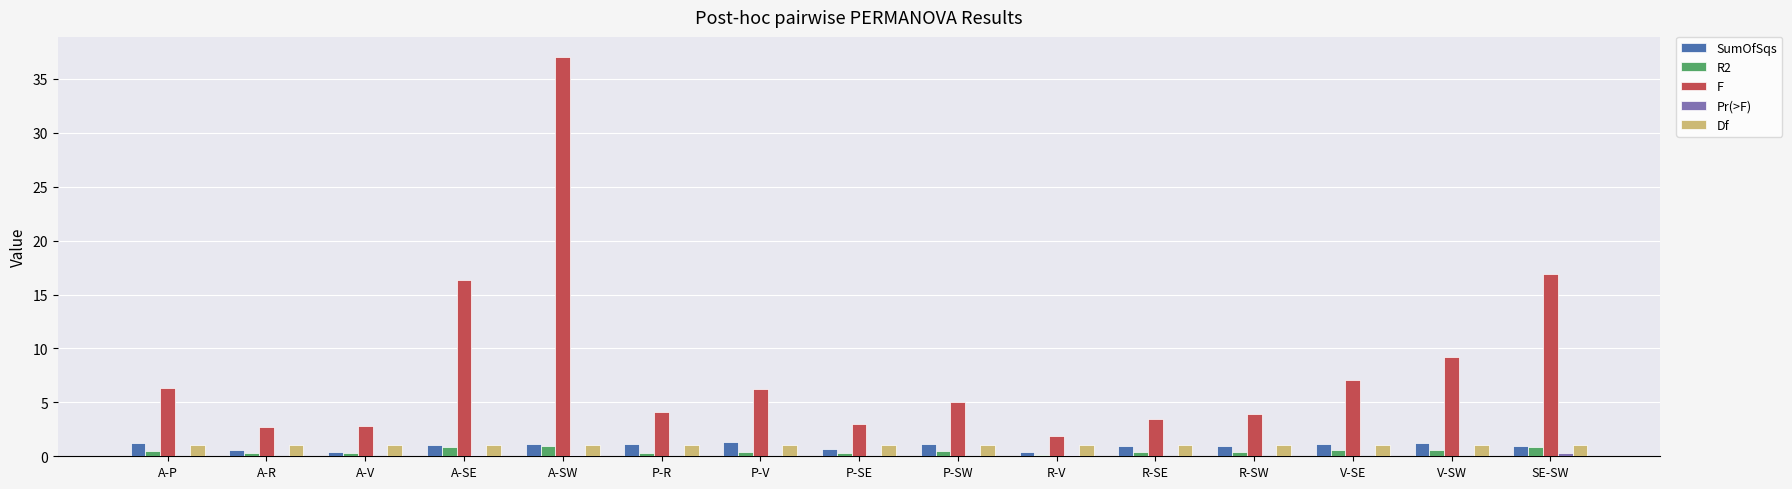

How many data points does each series have?

15